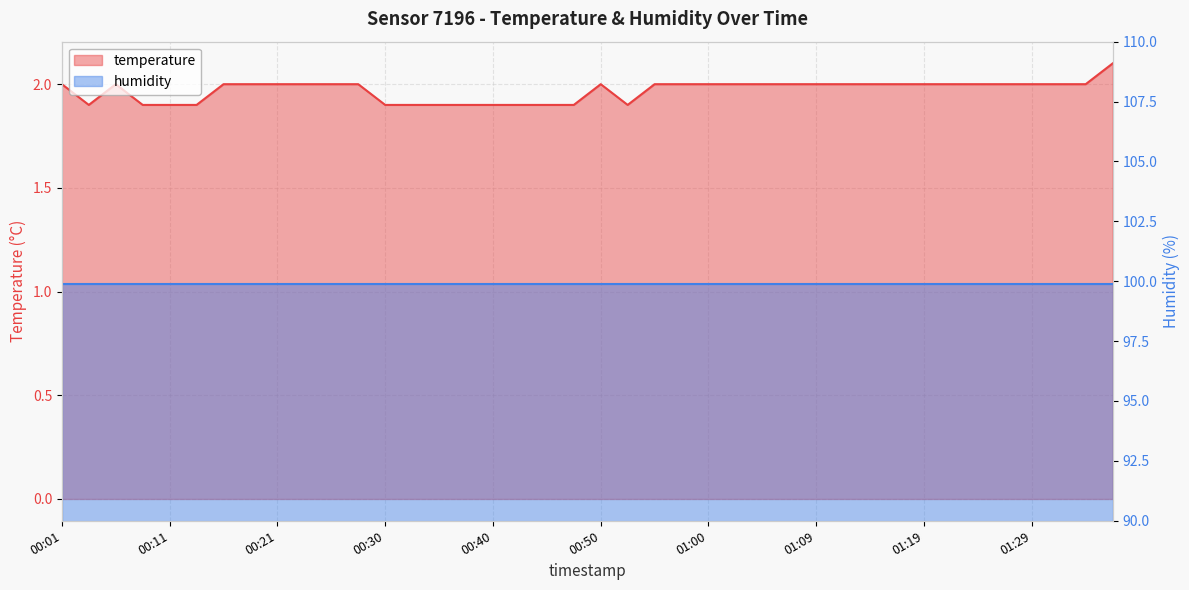

How many points are higher than both their immediate neighbors (excluding endpoints)?

2